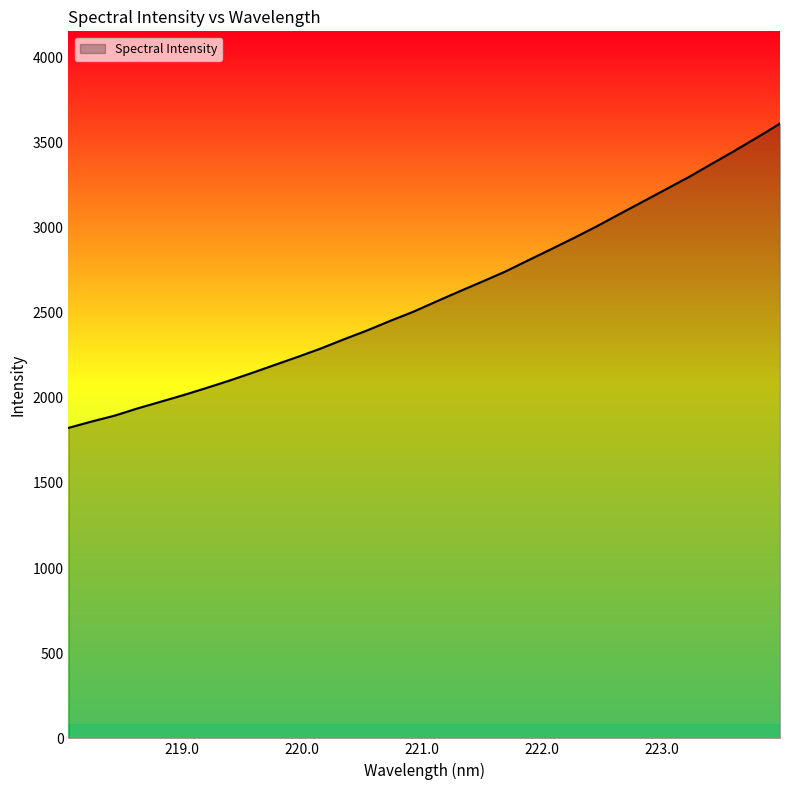

What is the difference between the maximum and minimum values?

1787.5